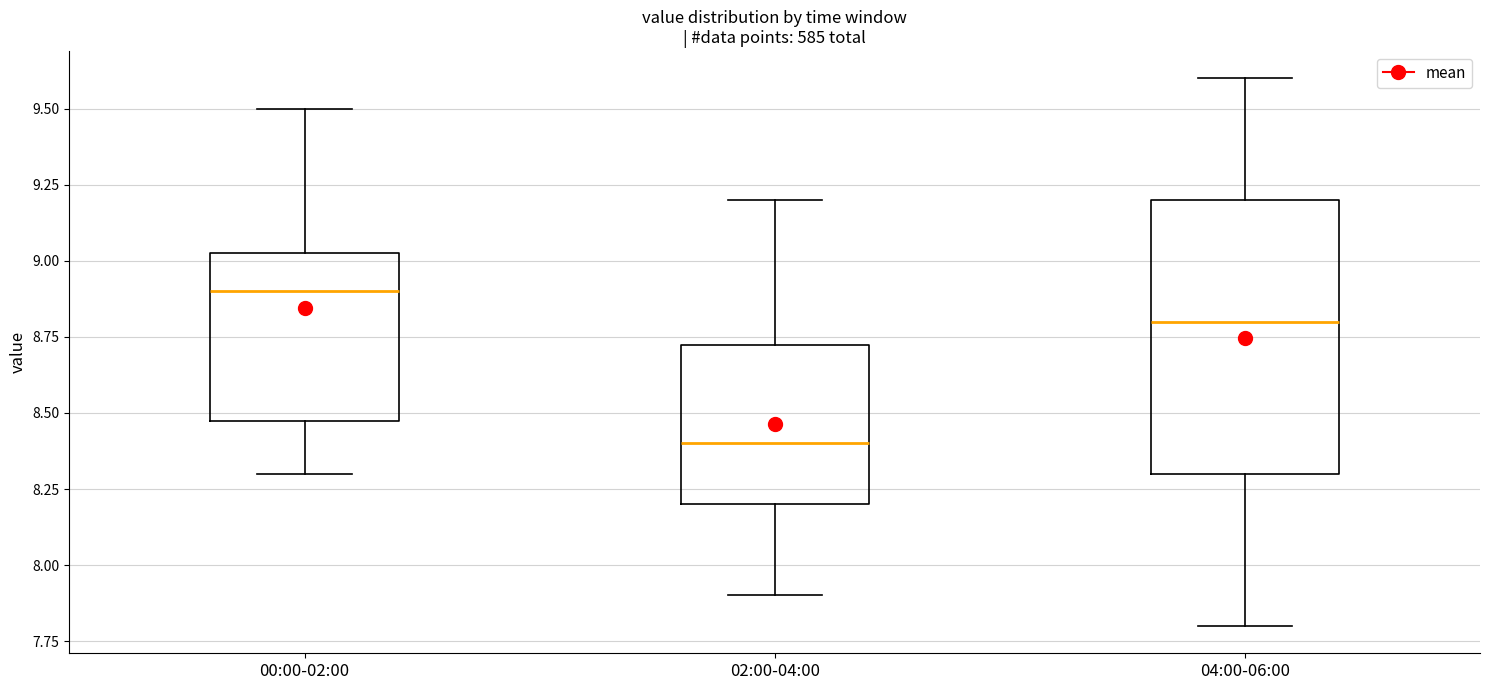

Comparing the boxes themselves (not the whiskers), which one is the tallest?

04:00-06:00